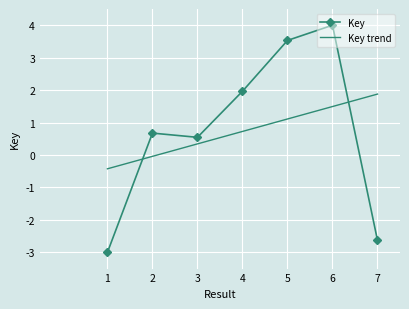

At which category does the chart reach its peak across all series?

6